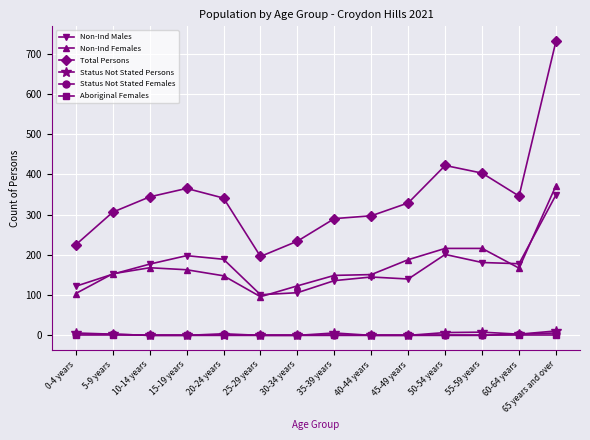

True or false: Non-Ind Females has a value of 343 at 55-59 years.

False